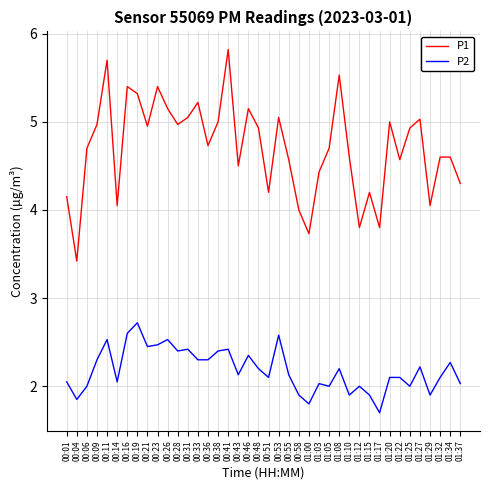

What is the sum of all P2 values?

87.4